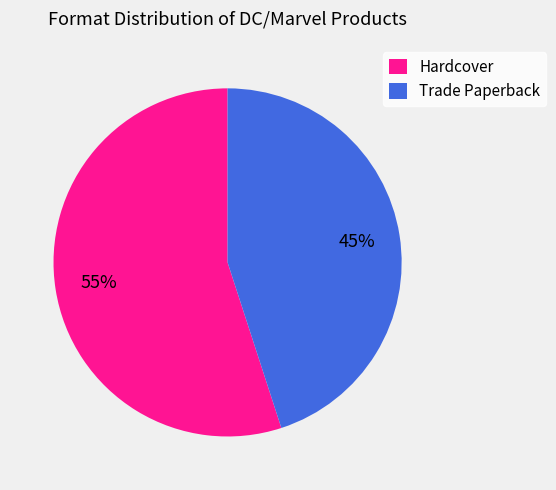

True or false: Hardcover accounts for 55% of the total.

True